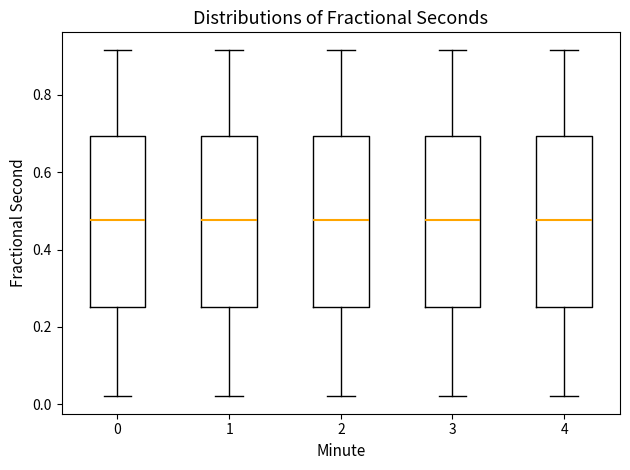

Reading left to right, read every box against the y-axis: the position of its median line, the range the box covers, and the ends of its whiskers. The values are not printed on the chart, so give them approximately, as read against the axis.

0: median 0.48, box 0.26 to 0.70, whiskers 0.02 to 0.92
1: median 0.48, box 0.26 to 0.70, whiskers 0.02 to 0.92
2: median 0.48, box 0.26 to 0.70, whiskers 0.02 to 0.92
3: median 0.48, box 0.26 to 0.70, whiskers 0.02 to 0.92
4: median 0.48, box 0.26 to 0.70, whiskers 0.02 to 0.92